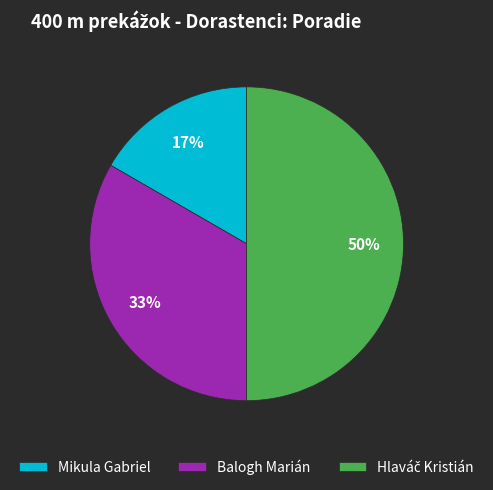

Which slice is the smallest?

Mikula Gabriel